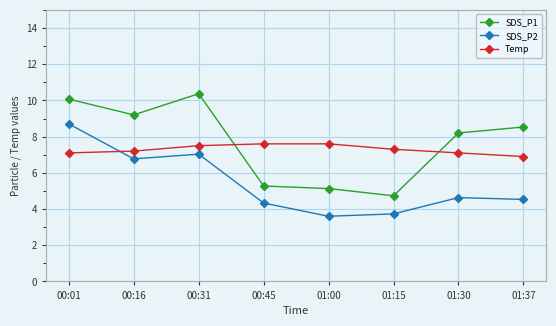

What is the sum of the SDS_P2 values at 00:31 and 00:45?

11.4